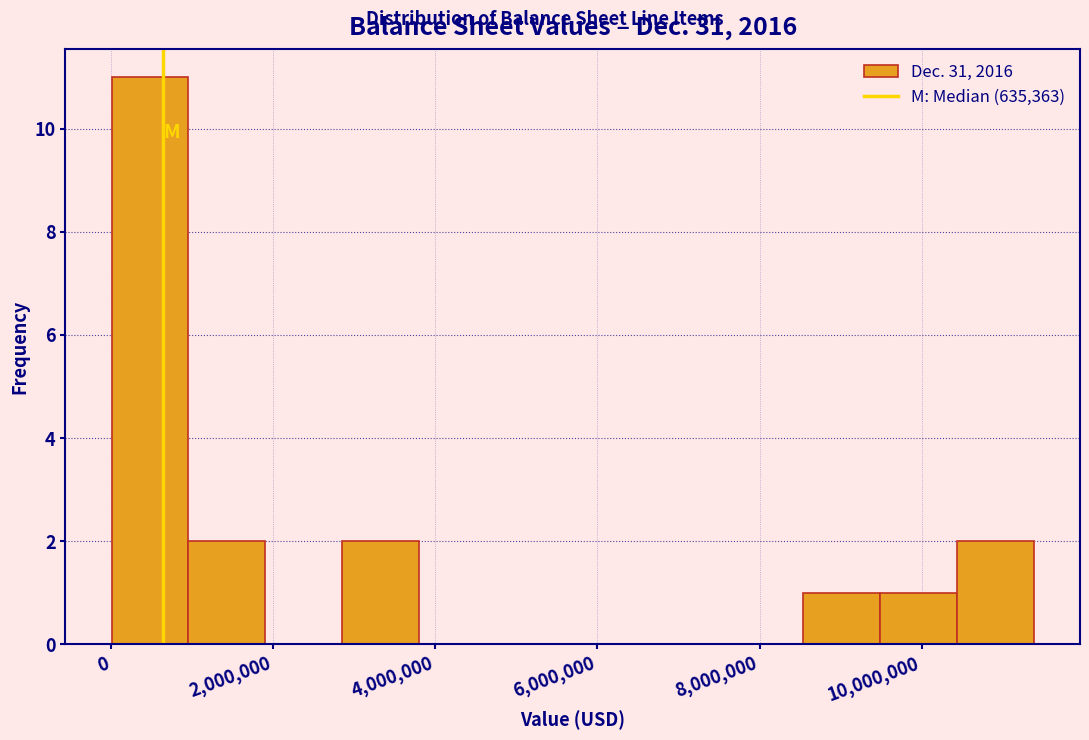

Reading left to right, transcribe this chart: for each bar, give the range it covers on the x-axis and its height. Neither the bar edges nor the heights are printed on the chart, so give them approximately, as read against the axes.

0 to 1000000: 11
1000000 to 1800000: 2
1800000 to 2800000: 0
2800000 to 3800000: 2
3800000 to 4800000: 0
4800000 to 5600000: 0
5600000 to 6600000: 0
6600000 to 7600000: 0
7600000 to 8600000: 0
8600000 to 9400000: 1
9400000 to 10400000: 1
10400000 to 11400000: 2